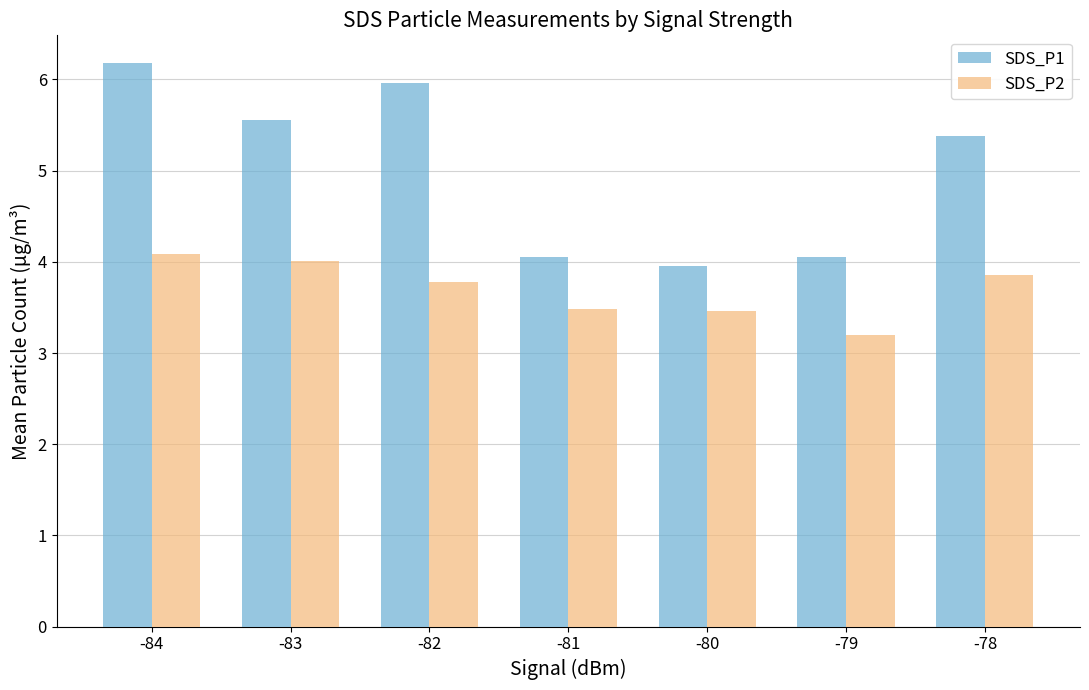

What is the maximum value for SDS_P2?

4.1